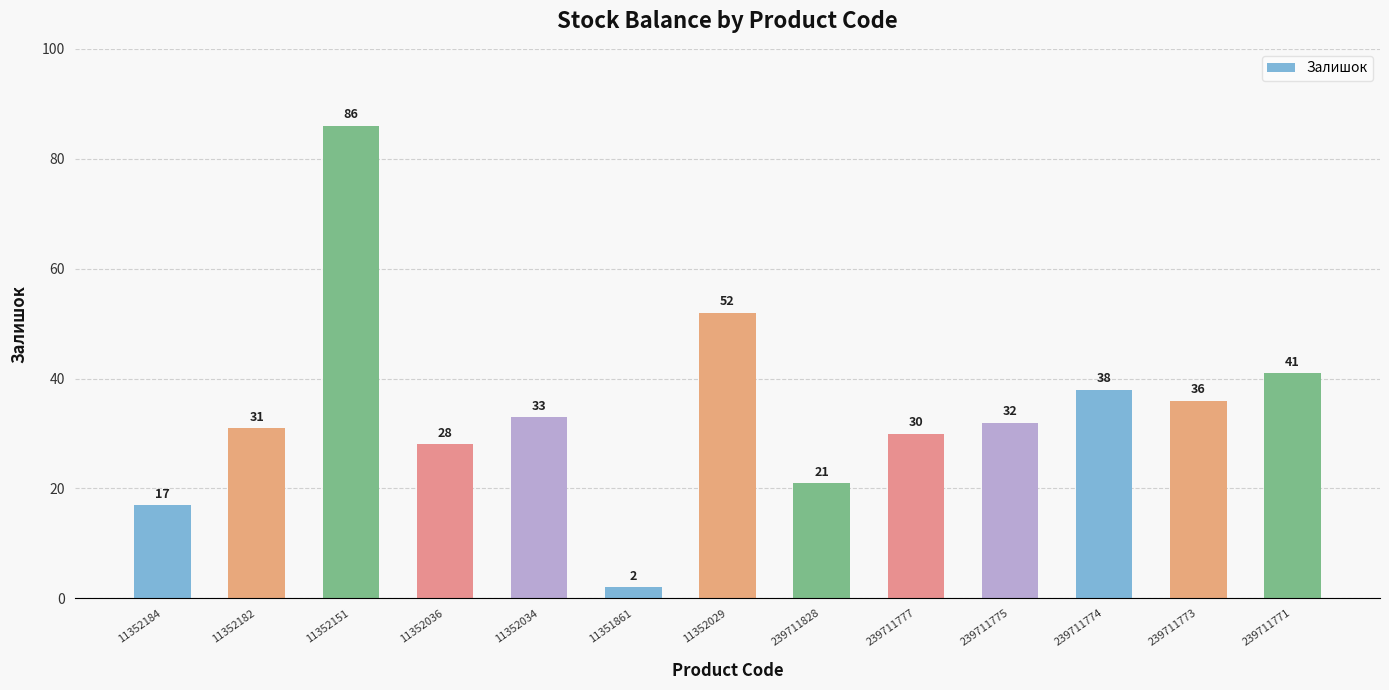

The chart shows a value of 36 at 239711773. True or false?

True